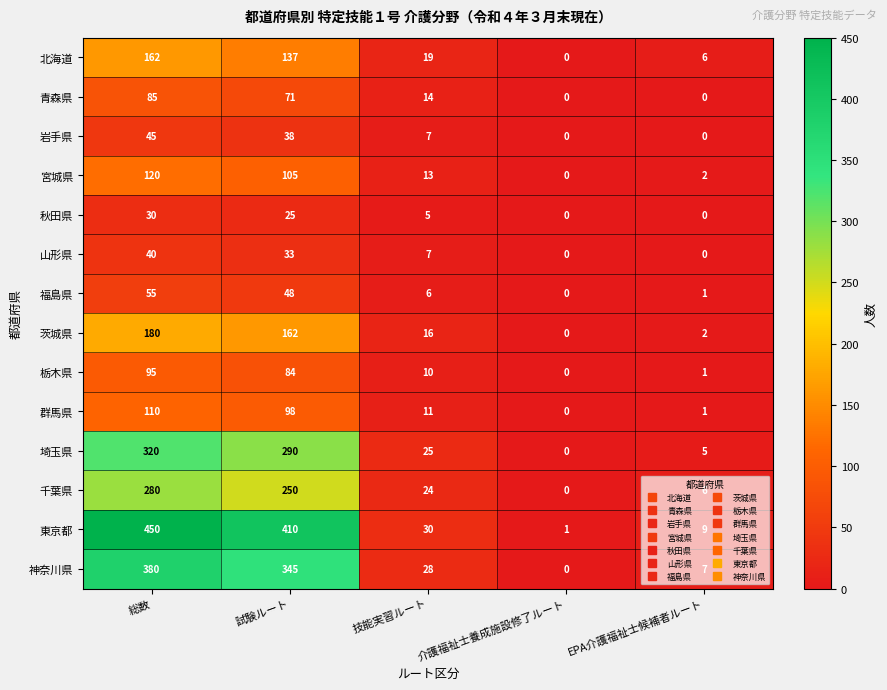

What is the sum of all 神奈川県 values?

760